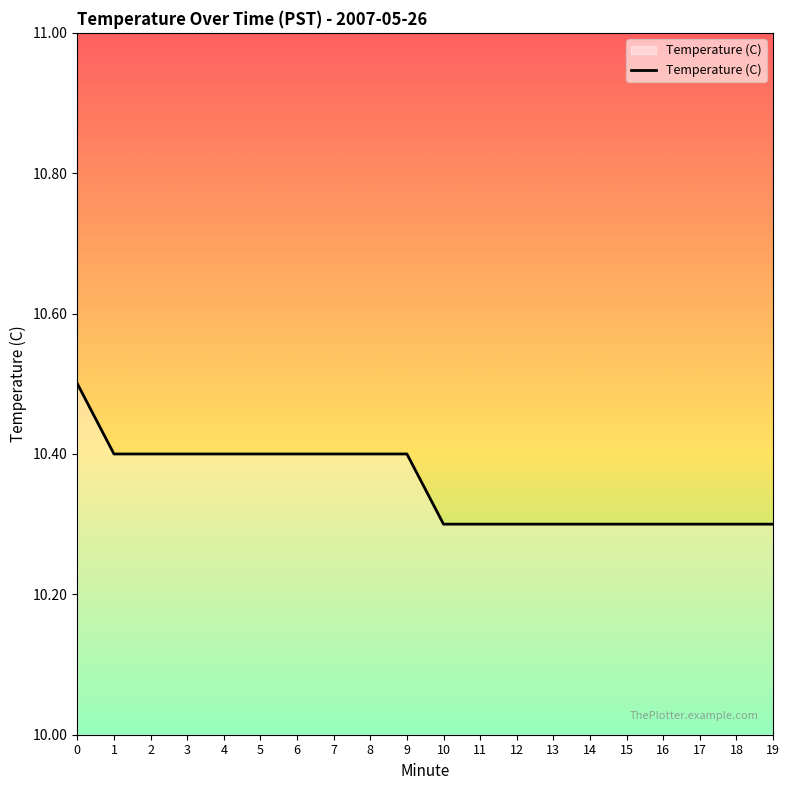

What is the smallest value displayed?

10.3